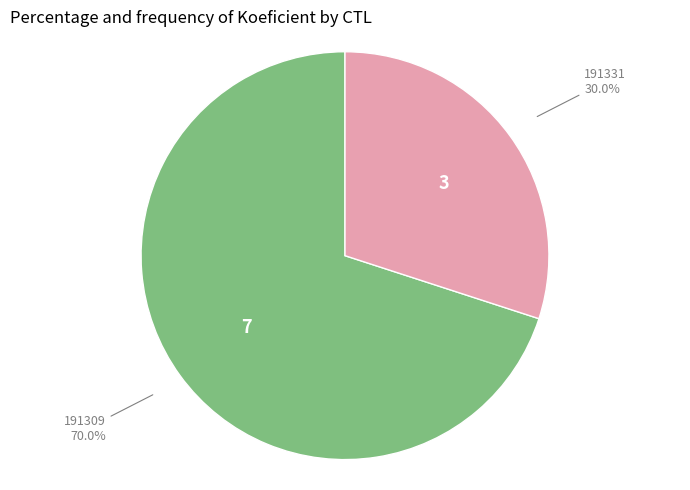

Does any single category account for the majority?

Yes